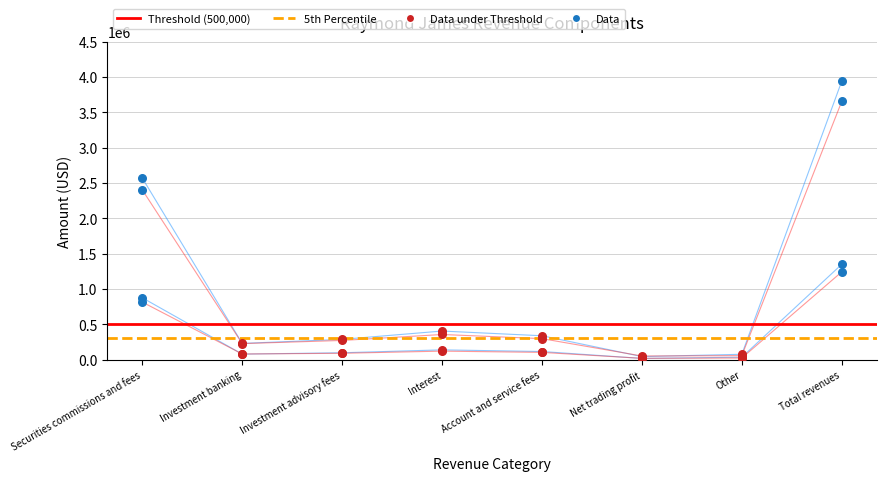

At how many categories does at least one series exceed 1898541?

2